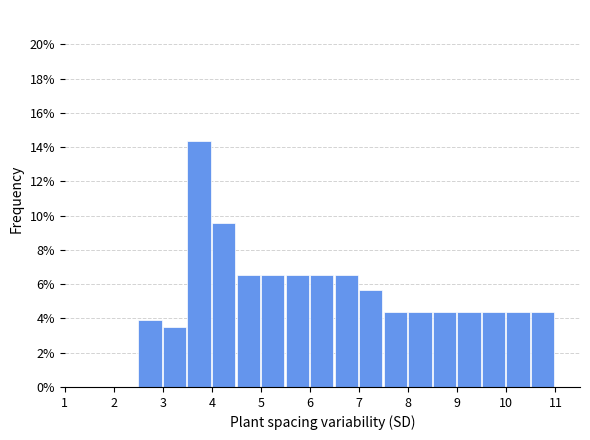

Reading left to right, transcribe this chart: for each bar, give the range it covers on the x-axis and its height. The values are not printed on the chart, so give them approximately, as read against the axis.

1.0 to 1.5: 0
1.5 to 2.0: 0
2.0 to 2.5: 0
2.5 to 3.0: 4.0
3.0 to 3.5: 3.4
3.5 to 4.0: 14.4
4.0 to 4.5: 9.6
4.5 to 5.0: 6.6
5.0 to 5.5: 6.6
5.5 to 6.0: 6.6
6.0 to 6.5: 6.6
6.5 to 7.0: 6.6
7.0 to 7.5: 5.6
7.5 to 8.0: 4.4
8.0 to 8.5: 4.4
8.5 to 9.0: 4.4
9.0 to 9.5: 4.4
9.5 to 10.0: 4.4
10.0 to 10.5: 4.4
10.5 to 11.0: 4.4